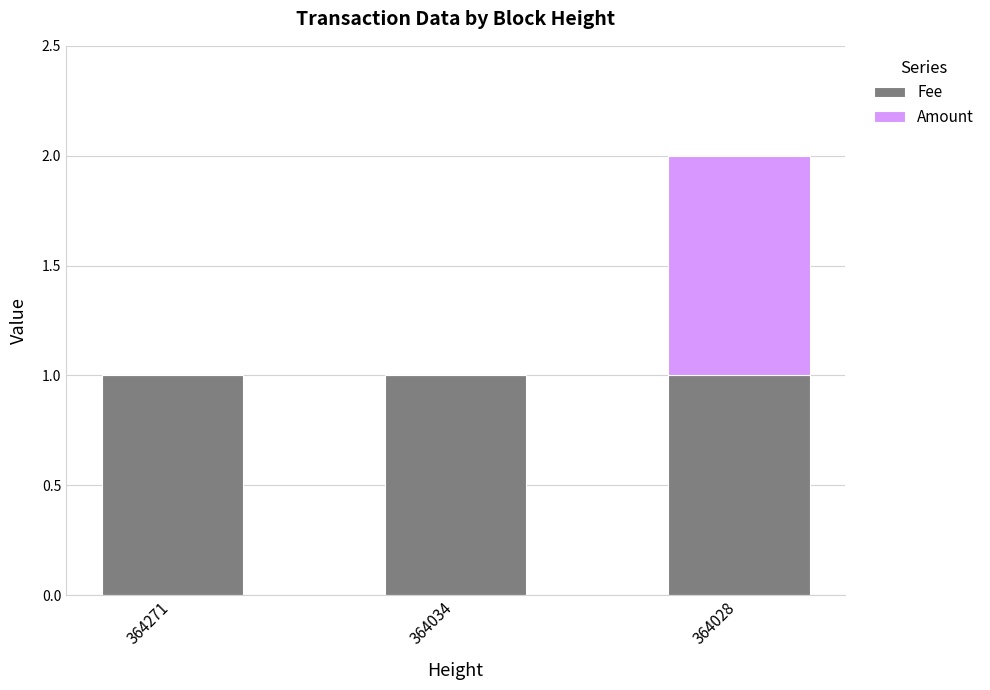

What is the sum of all Fee values?

3